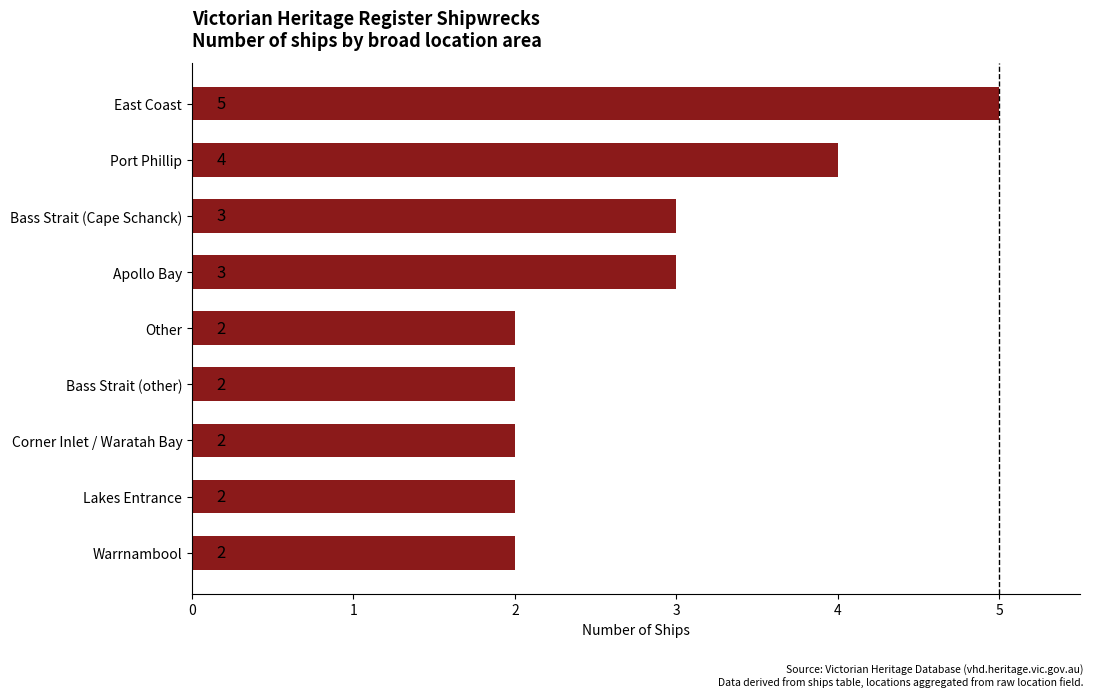

How many bars are there in total?

9